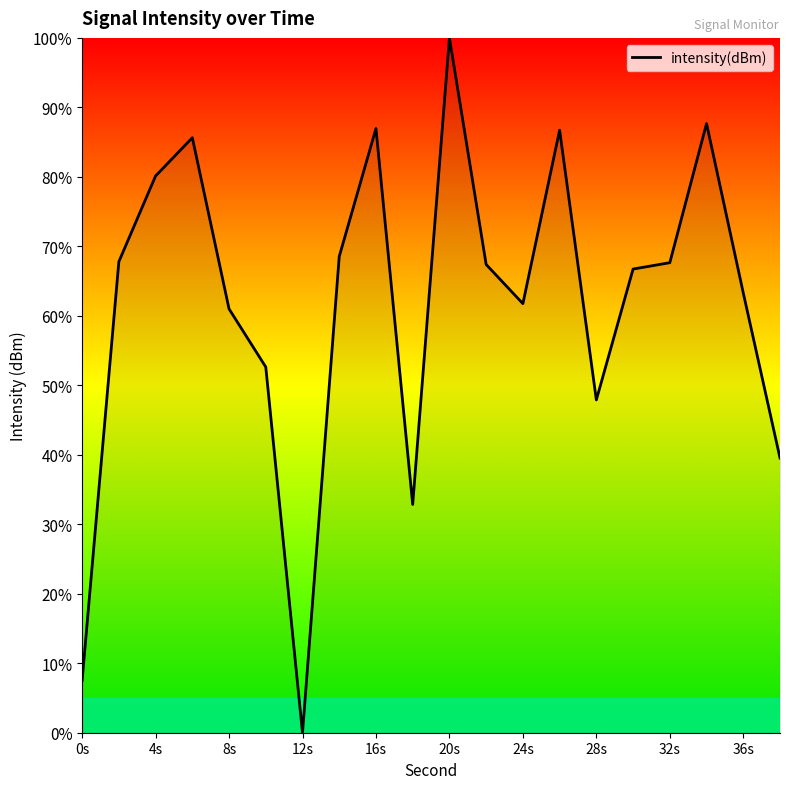

What is the difference between the maximum and minimum values?

100.0